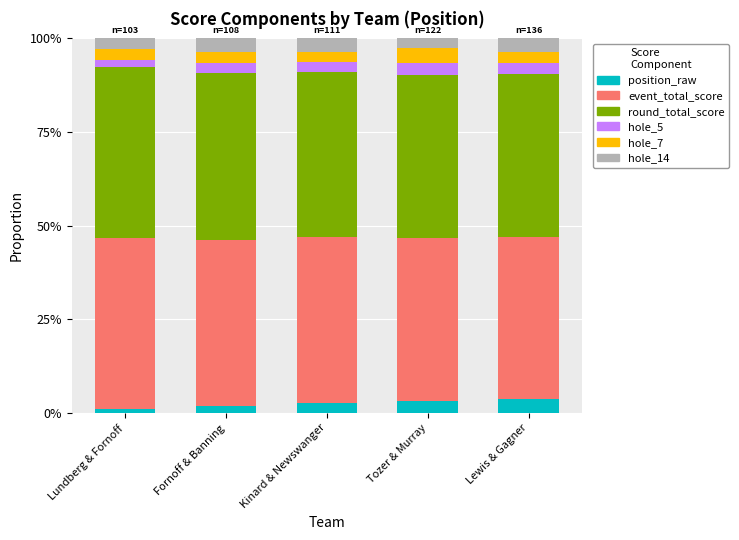

What is the maximum value for position_raw?

3.7